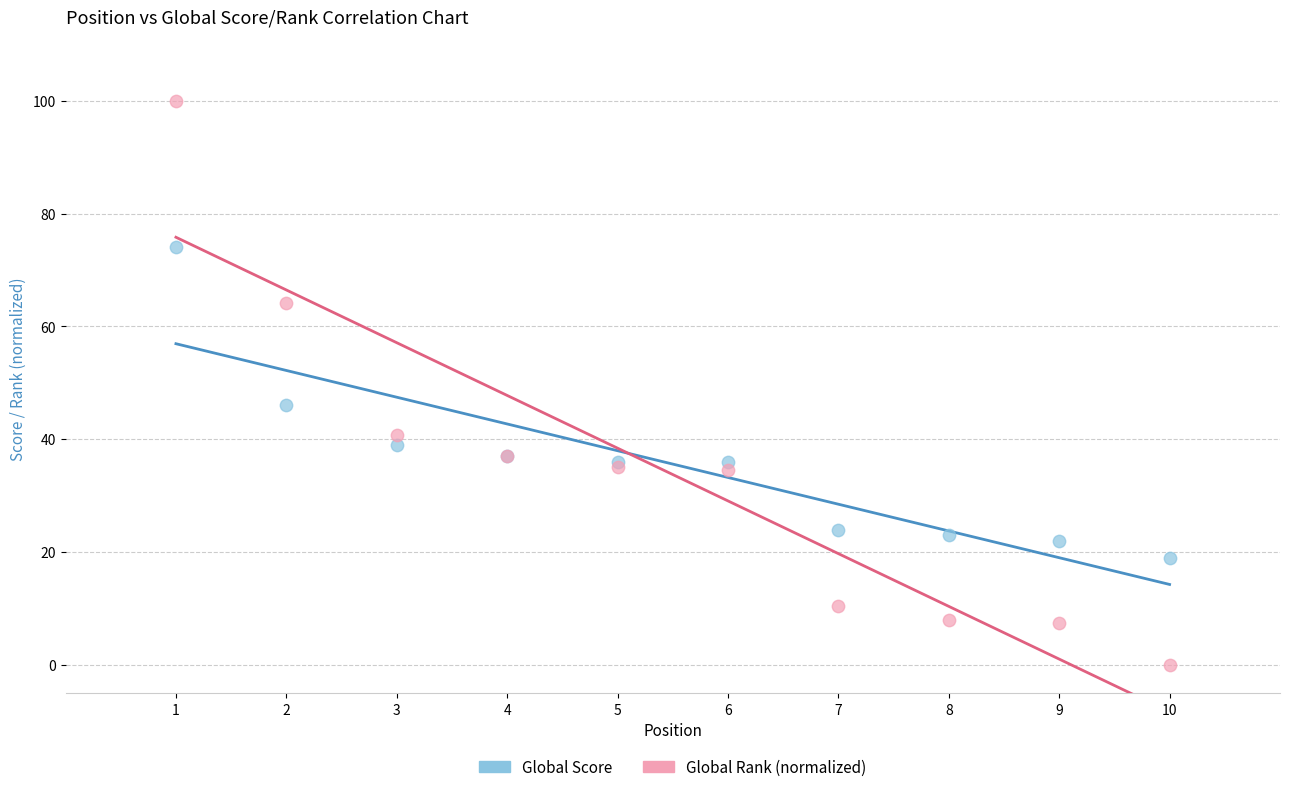

What are all the series names shown in the legend?

Global Score, Global Rank (normalized)